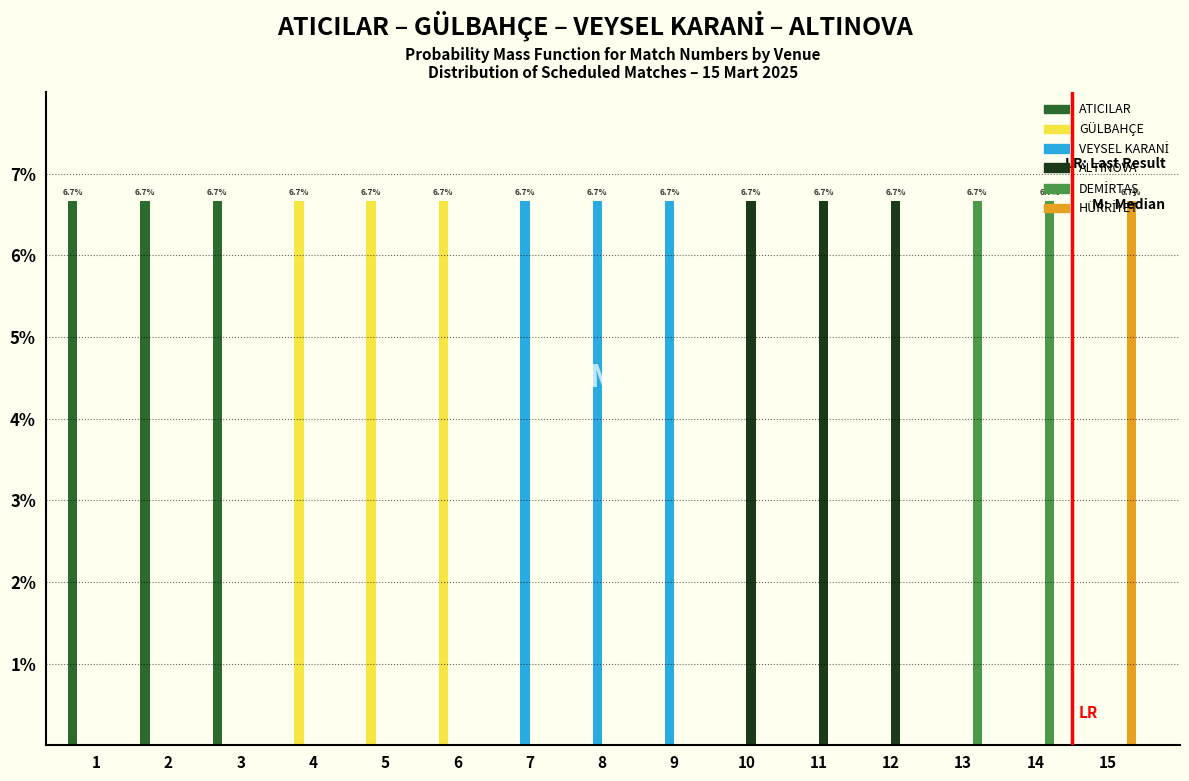

What is the sum of the ATICILAR values at 4 and 3?

6.7